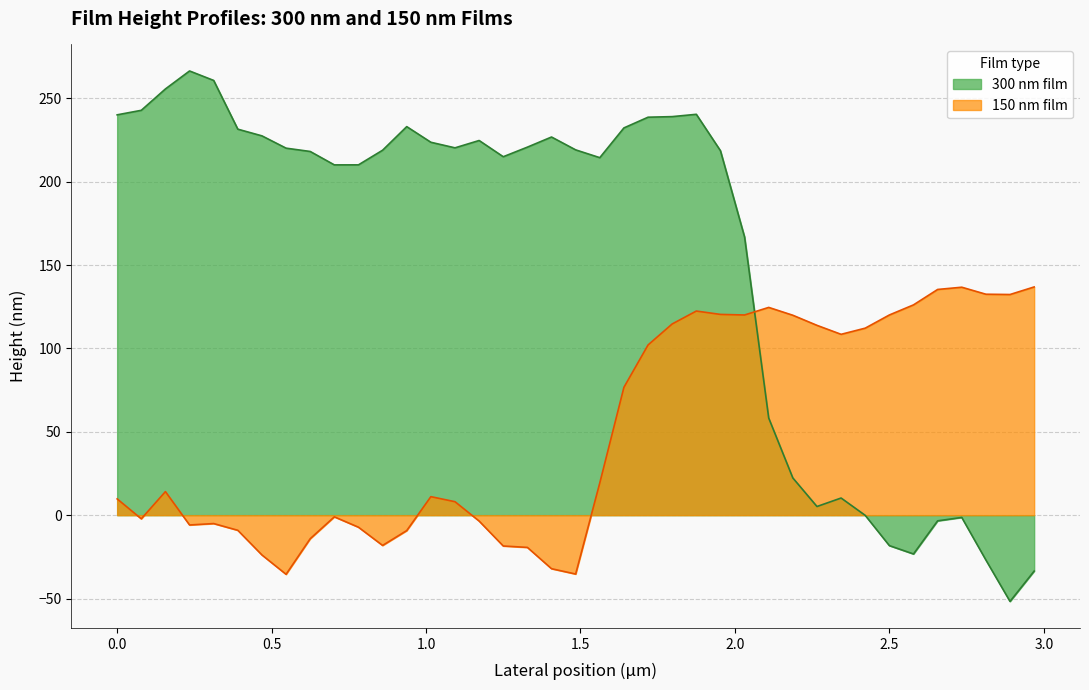

How many values in the 150 nm film series exceed 14?

20